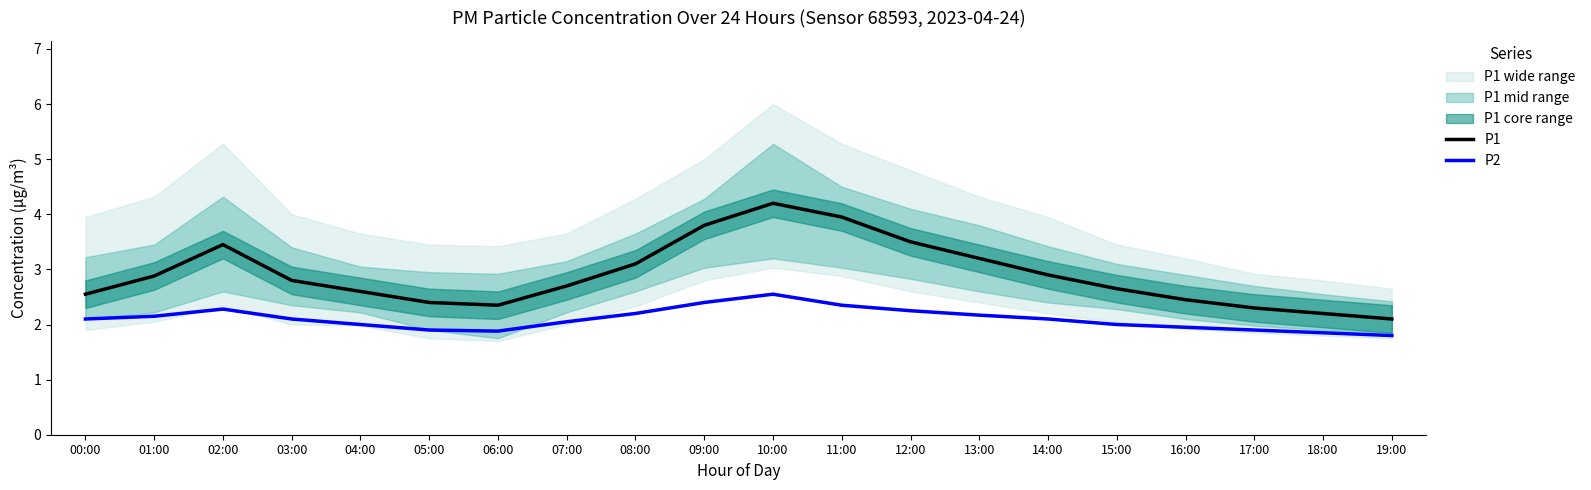

What is the difference between the maximum and minimum values in the P1 series?

2.1